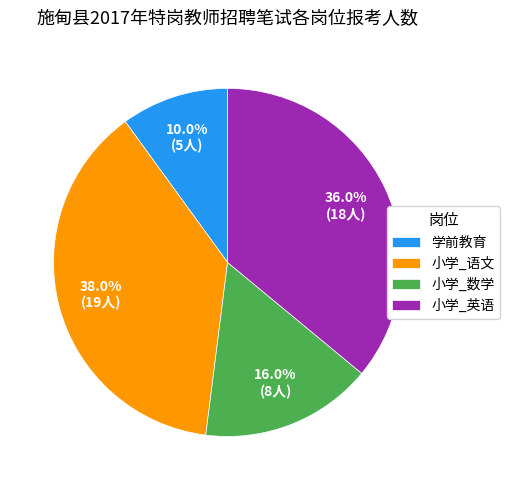

Rank the categories by value from lowest to highest.

学前教育, 小学_数学, 小学_英语, 小学_语文